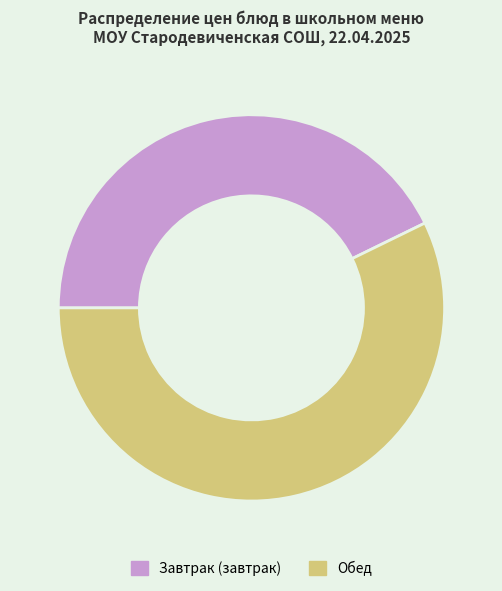

Which category accounts for the majority?

Обед